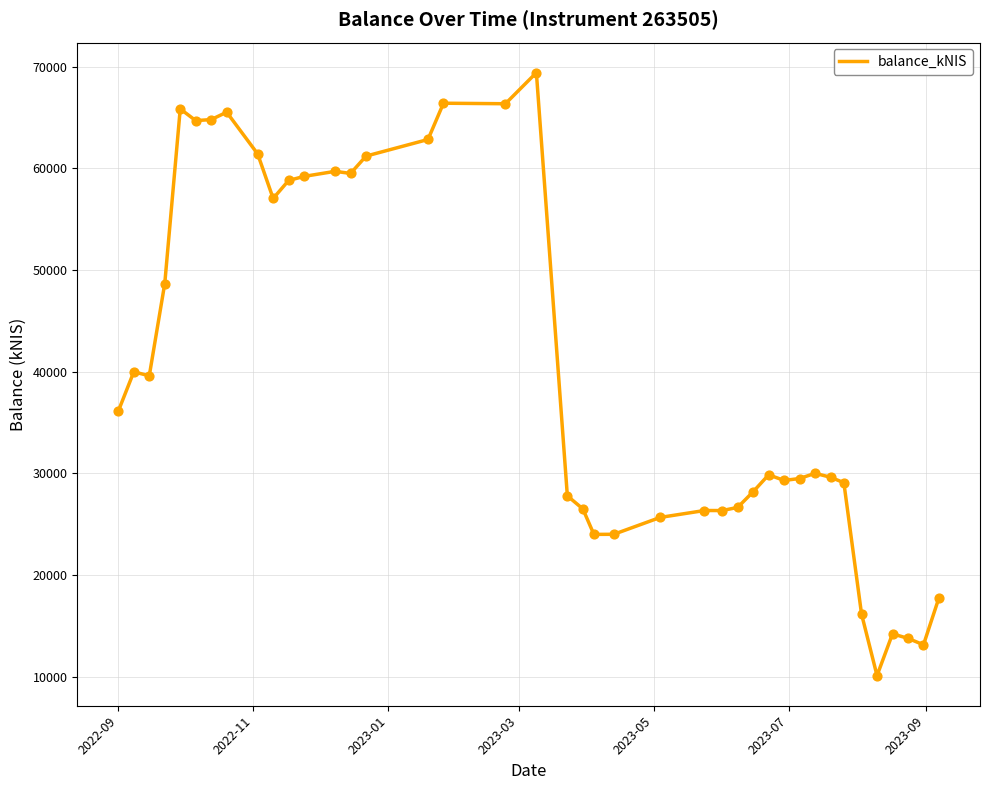

What is the minimum value shown in the chart?

10104.4